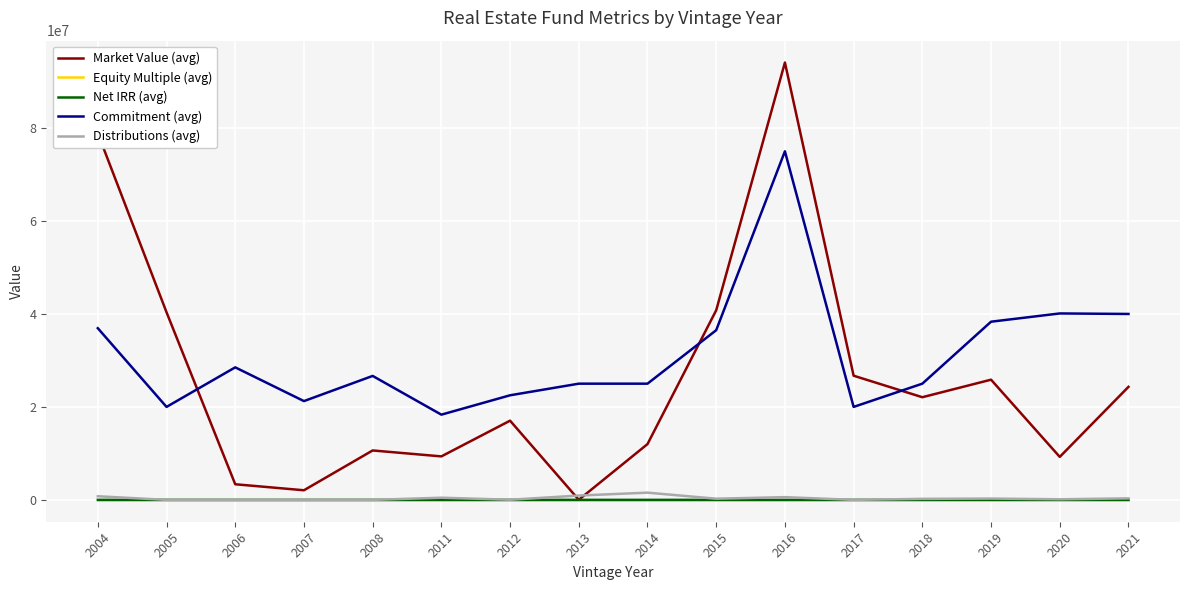

What is the total value across all series at 2006?

31868545.4